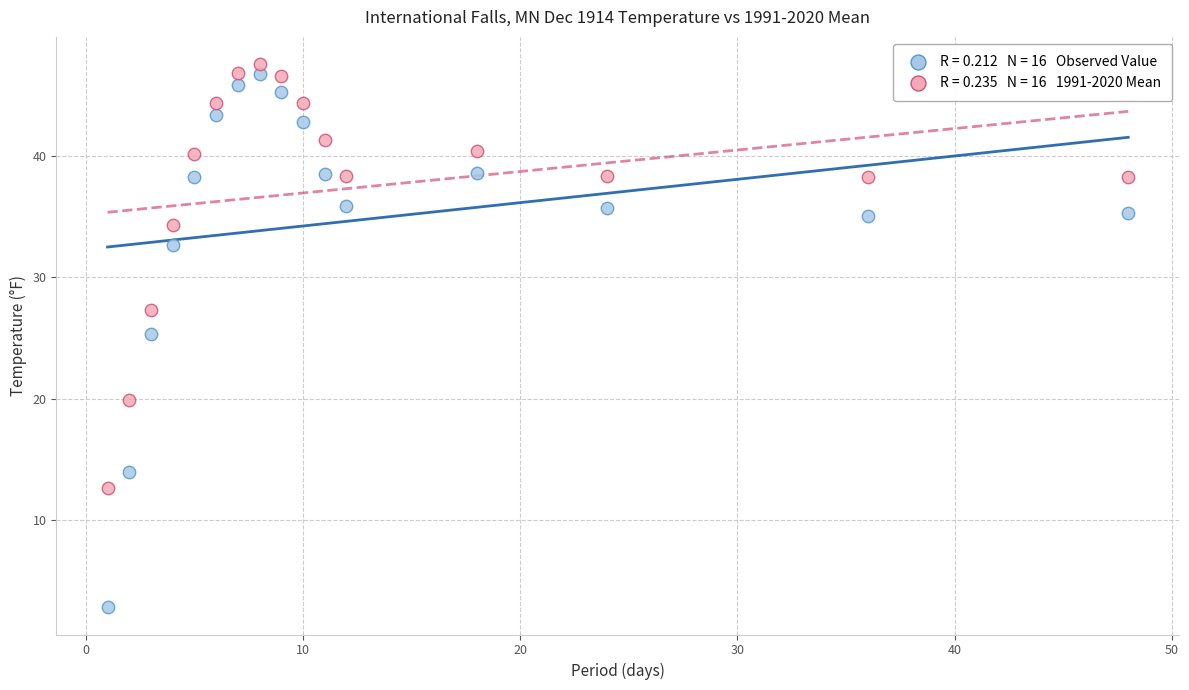

Across all data points, what is the range of X values (max minus min)?

47.0